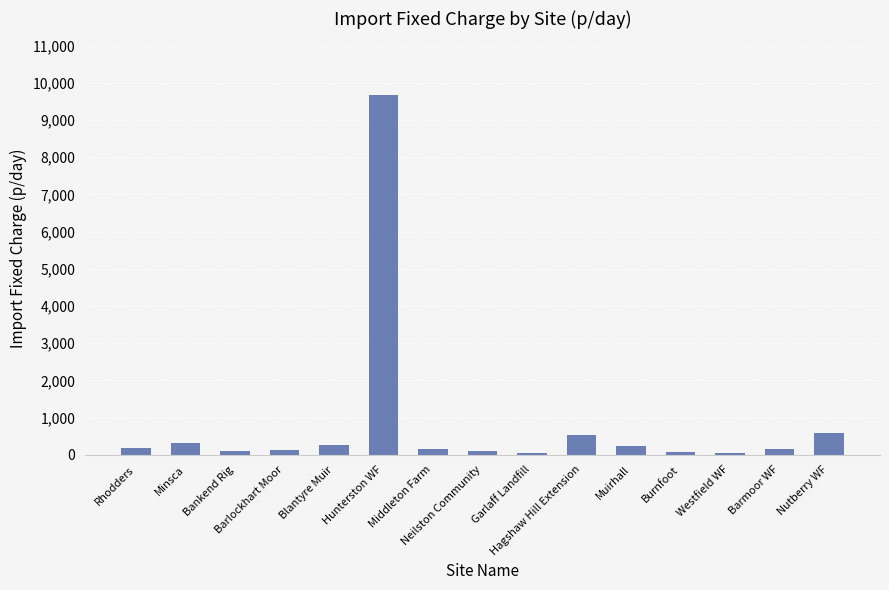

What is the maximum value shown in the chart?

9663.6